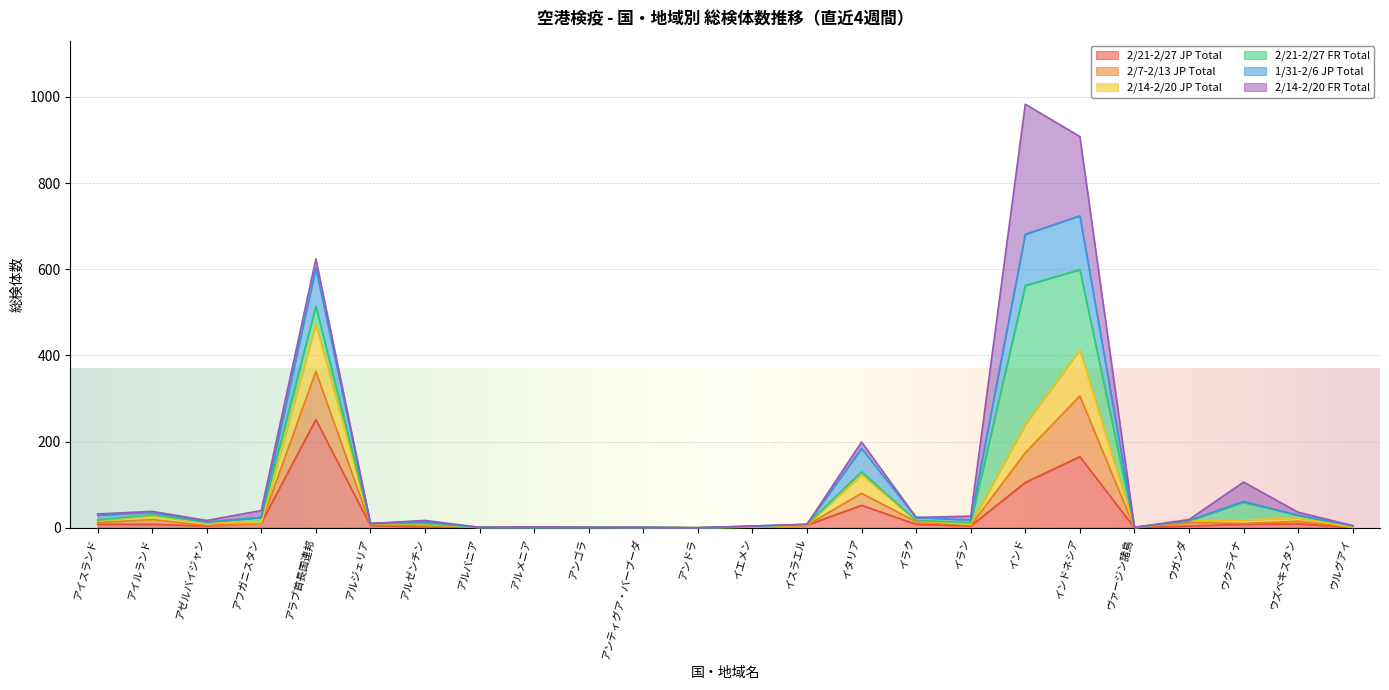

What is the difference between the 1/31-2/6 JP Total values at アンゴラ and イエメン?

3